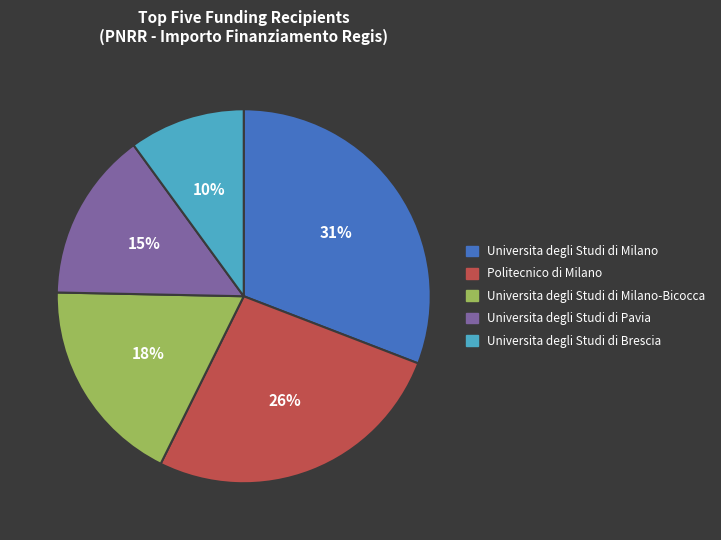

To the nearest percent, what is the difference between the largest and smallest slice percentages?

21%